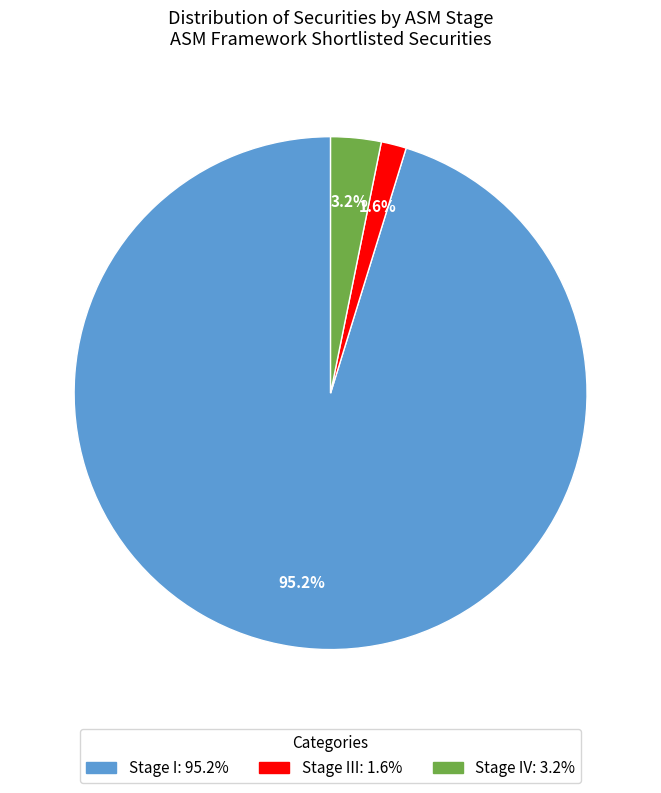

Count the number of slices in the pie.

3